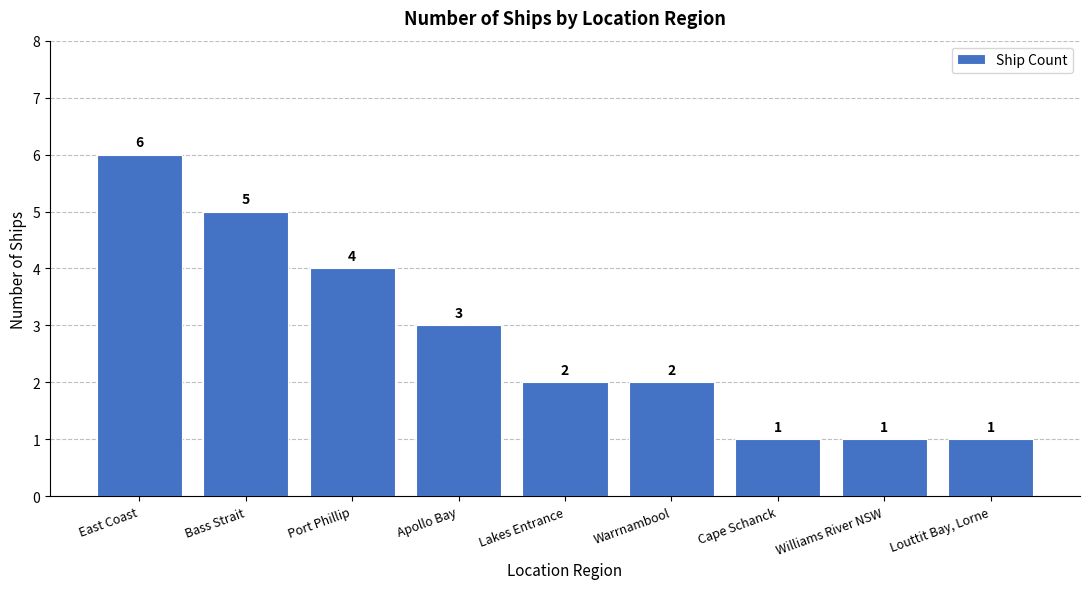

Reading left to right, transcribe all the data shown in this chart.

East Coast=6	Bass Strait=5	Port Phillip=4	Apollo Bay=3	Lakes Entrance=2	Warrnambool=2	Cape Schanck=1	Williams River NSW=1	Louttit Bay, Lorne=1